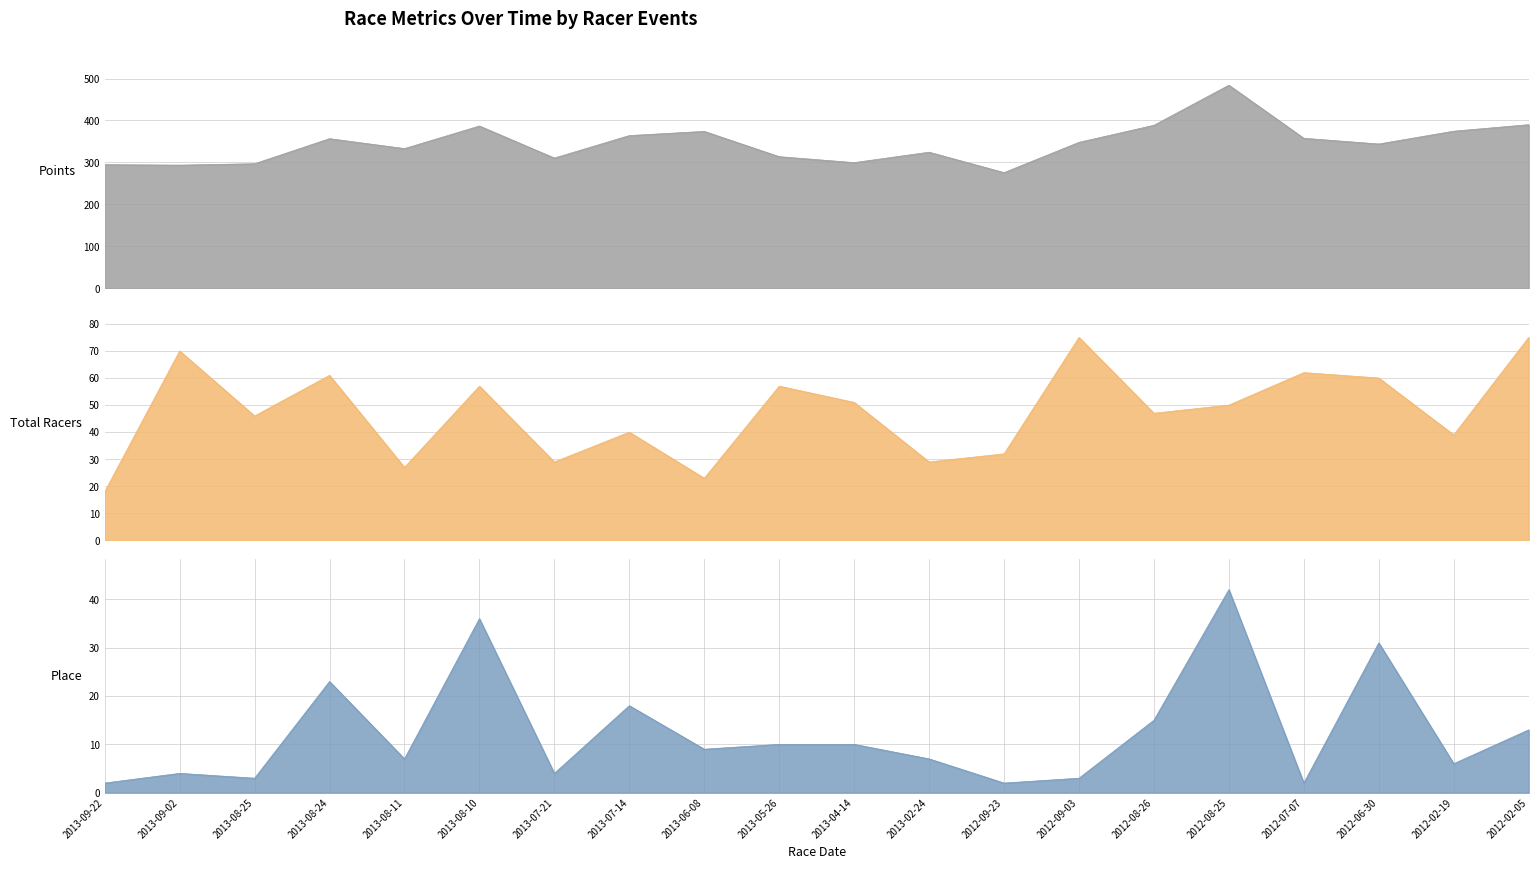

What are all the series names shown in the legend?

Points, Total Racers, Place